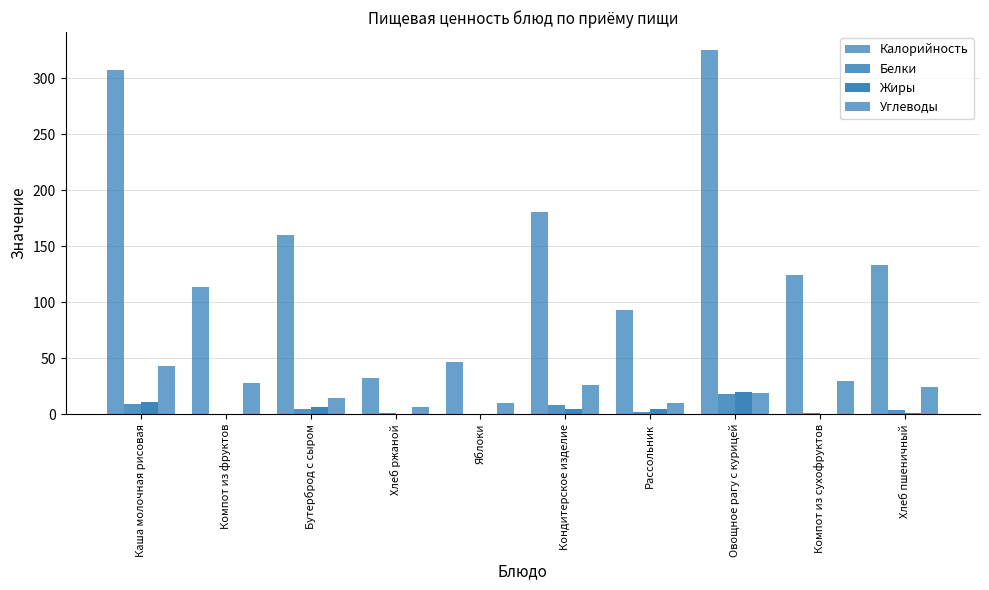

What is the difference between the highest and lowest values at Овощное рагу с курицей?

307